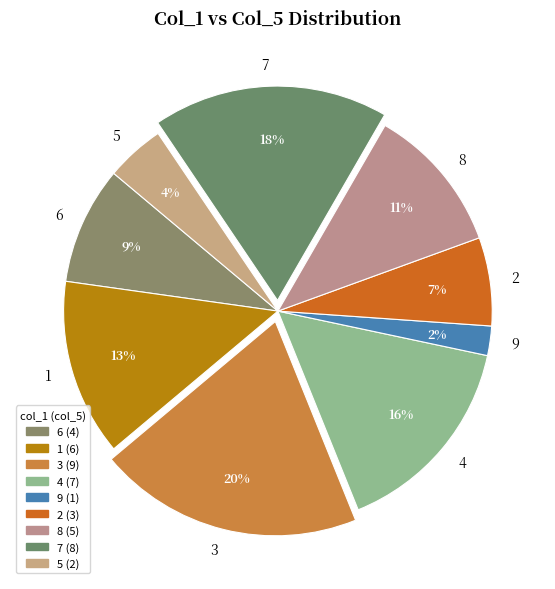

How many slices are in this pie chart?

9